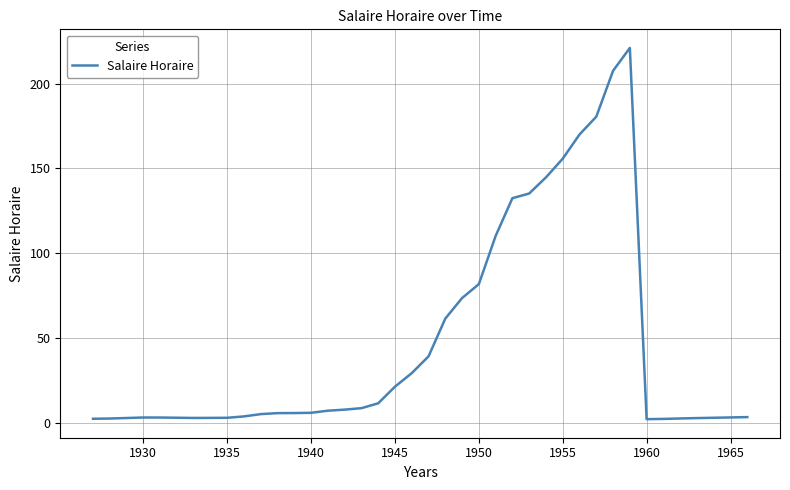

What is the maximum value shown in the chart?

221.0